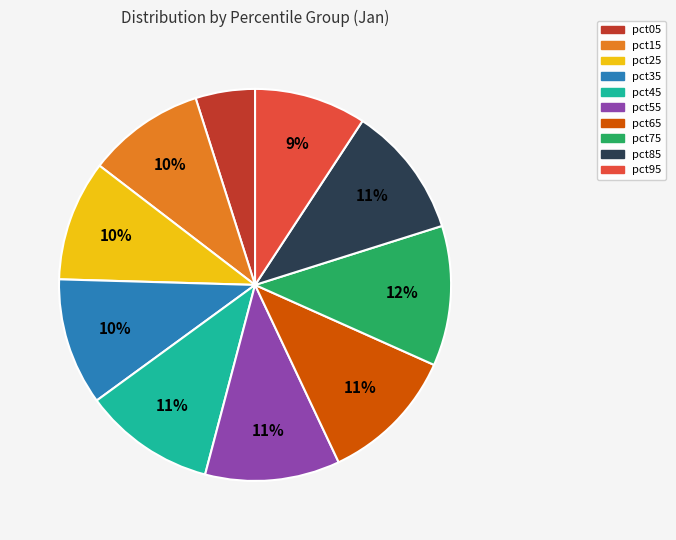

To the nearest percent, what portion does pct45 represent?

11%